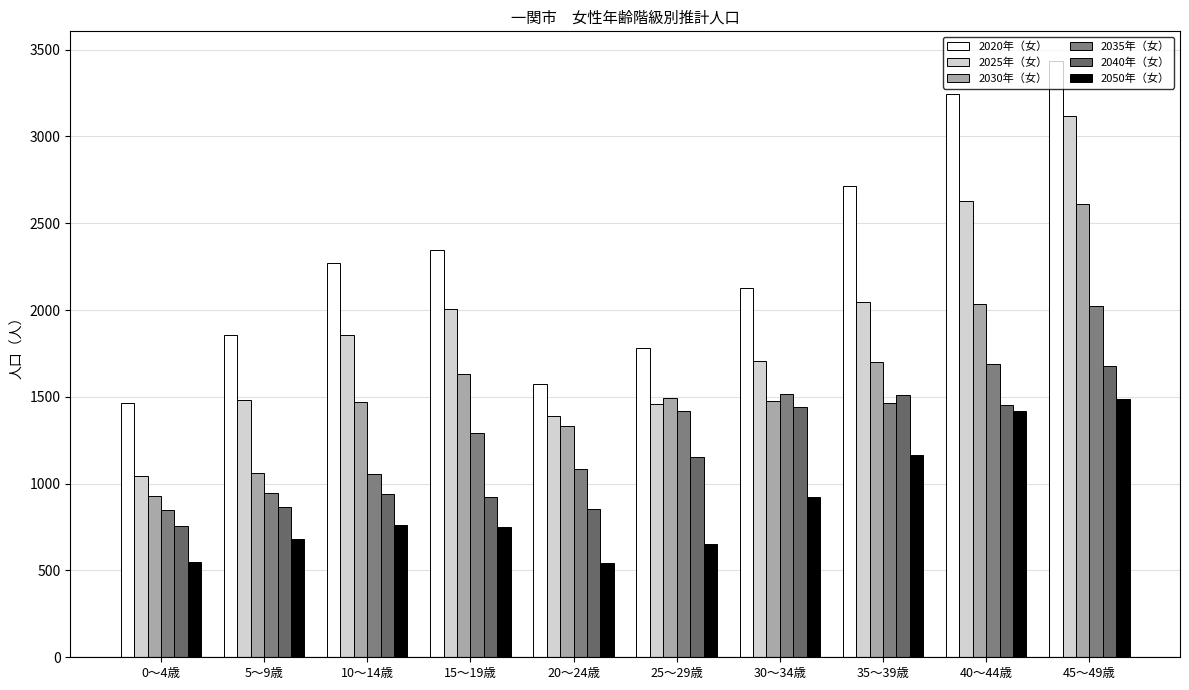

How many bars are there in total?

60